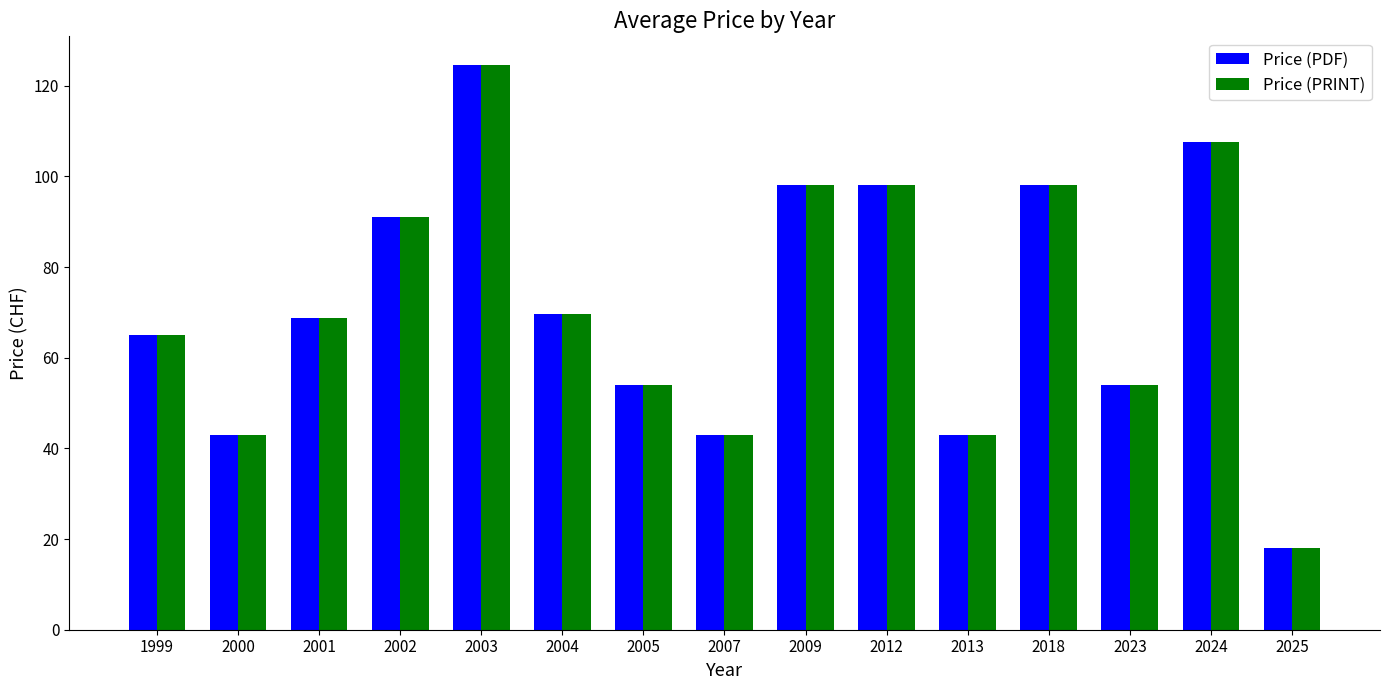

What is the difference between the maximum and minimum values in the Price (PDF) series?

106.7